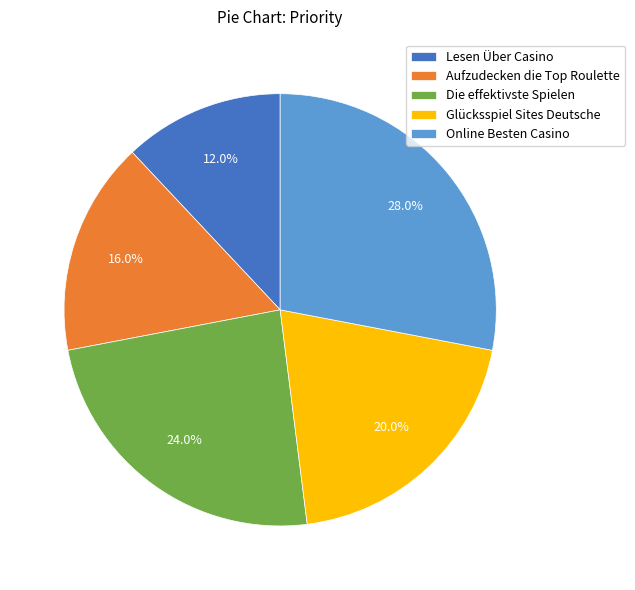

What portion of the pie excludes Glücksspiel Sites Deutsche?

80.0%